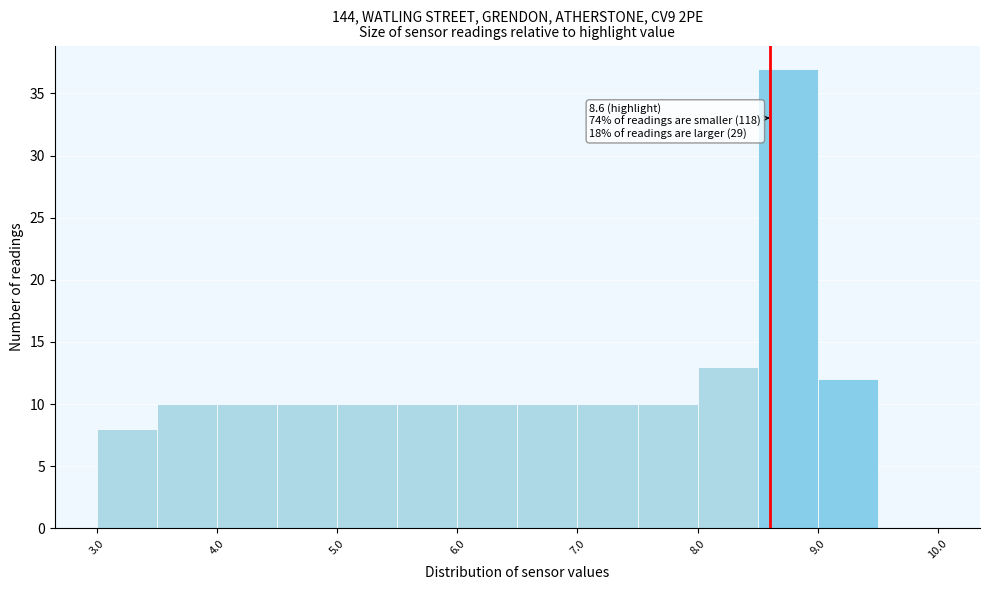

Which range on the x-axis has the tallest bar?

8.5 to 9.0